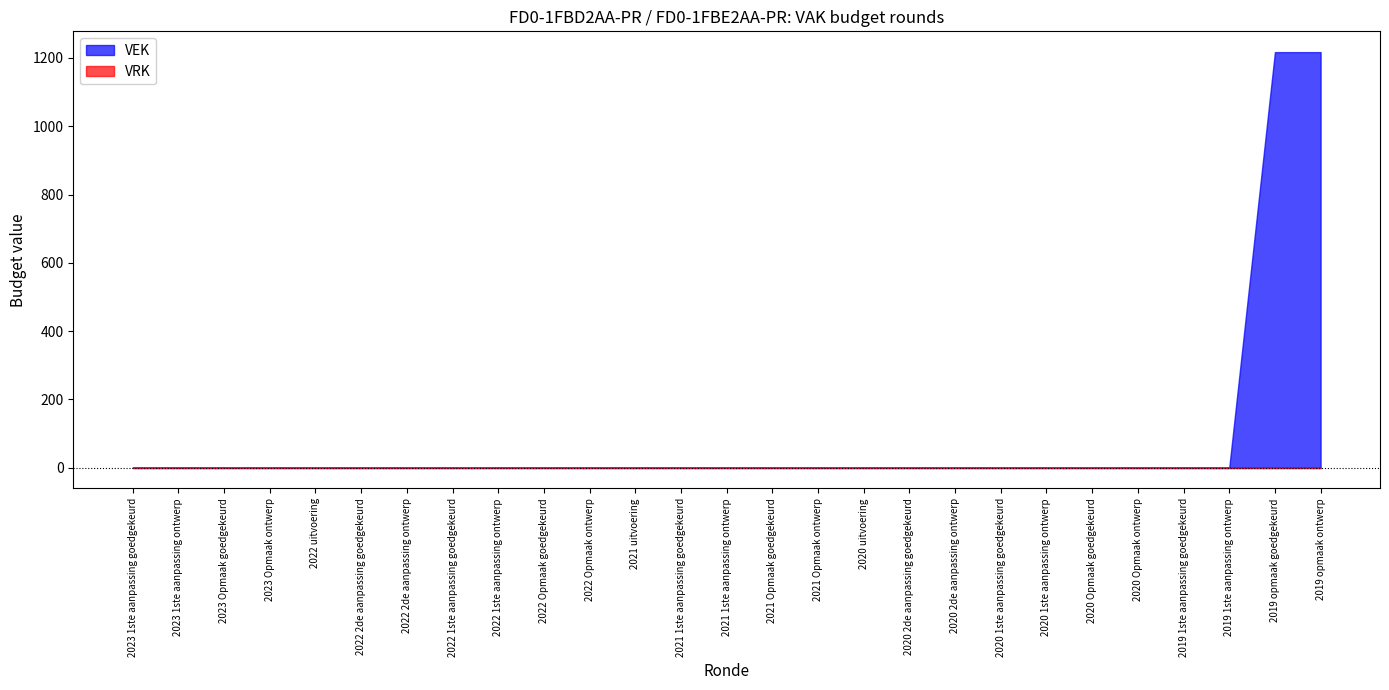

At which label is VRK closest to 0?

2023 1ste aanpassing goedgekeurd